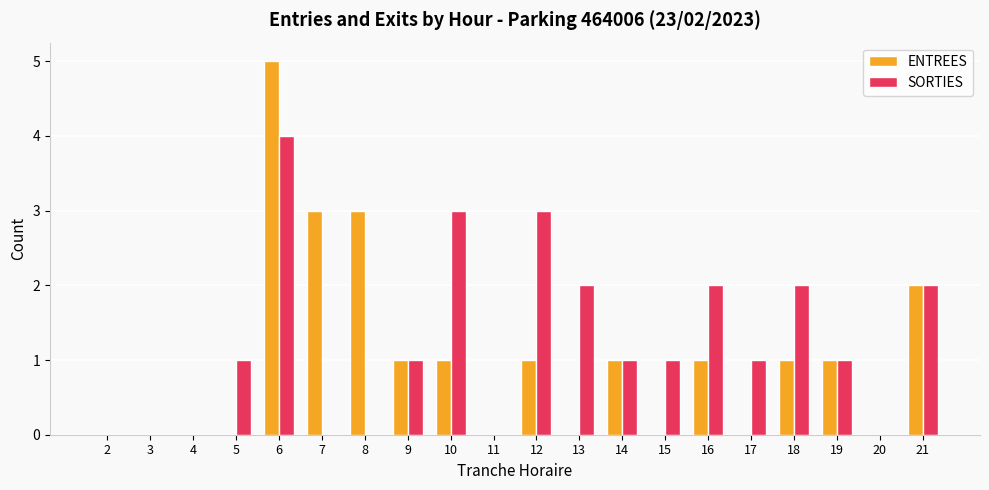

At which category does the chart reach its peak across all series?

6